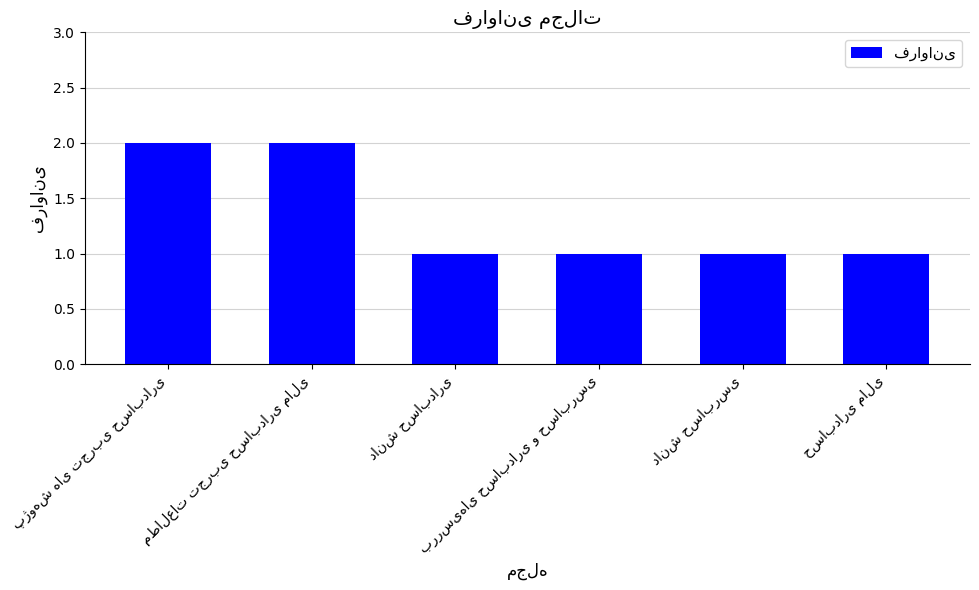

What is the sum of all values?

8